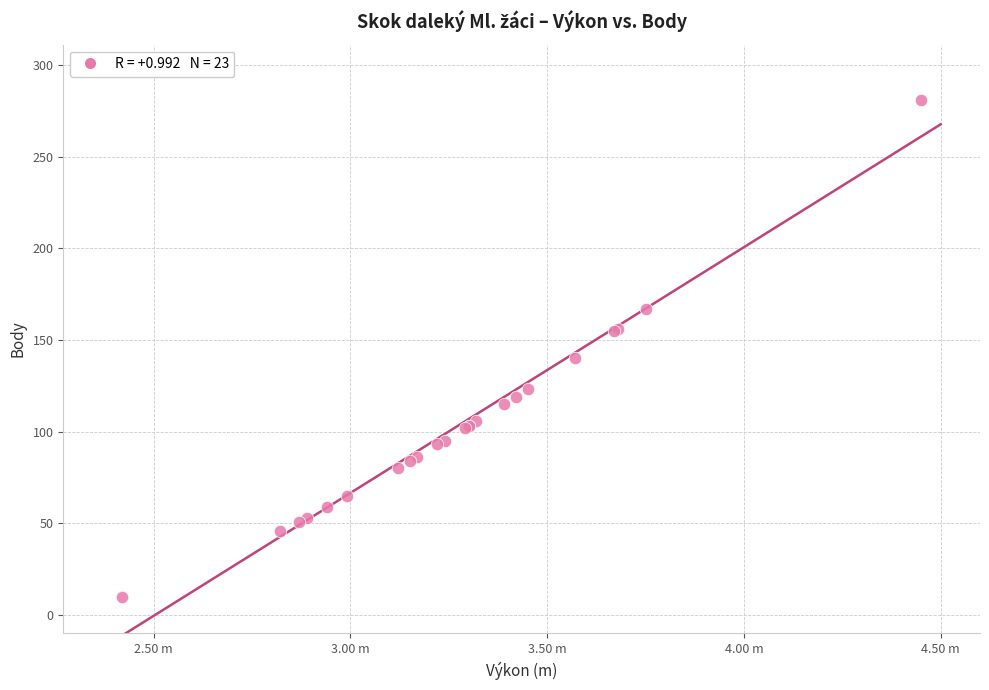

What Y value in the scatter plot is closest to 145?

140